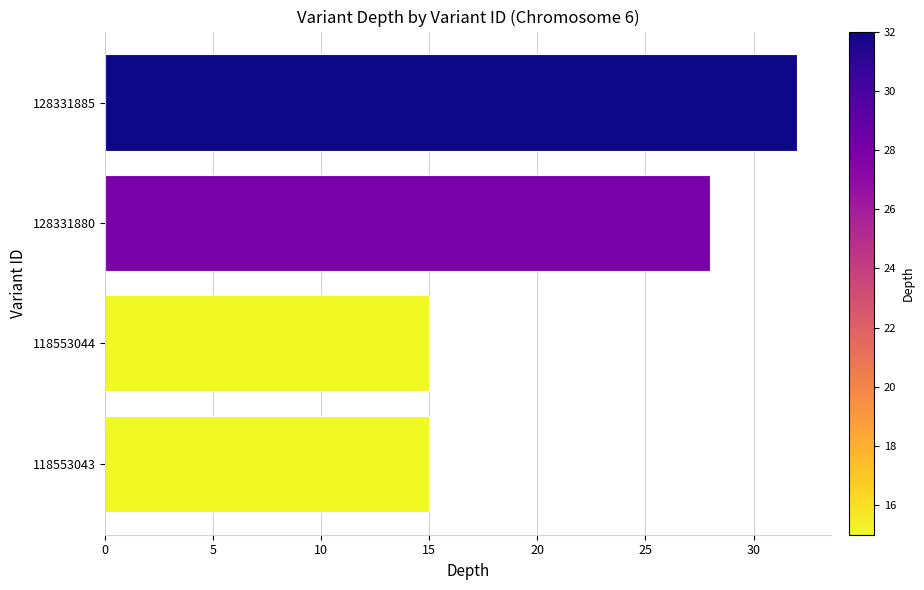

Which label corresponds to the largest value in the chart?

128331885